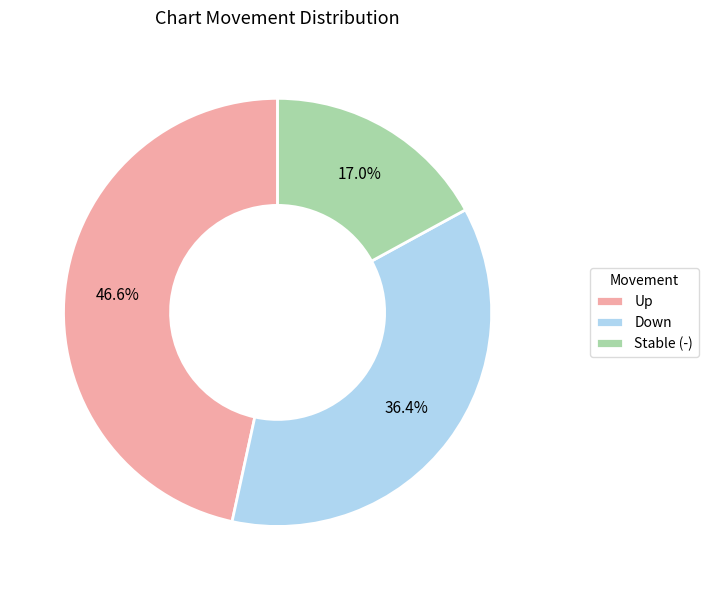

What is the ratio of the value at Up to the value at Down?

1.3